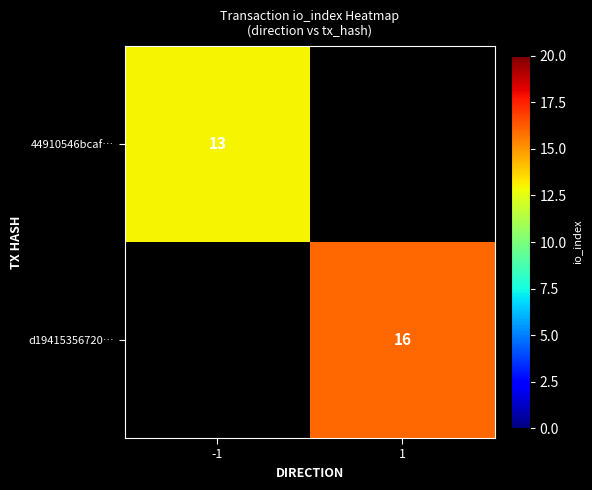

Count the number of data series in this chart.

2